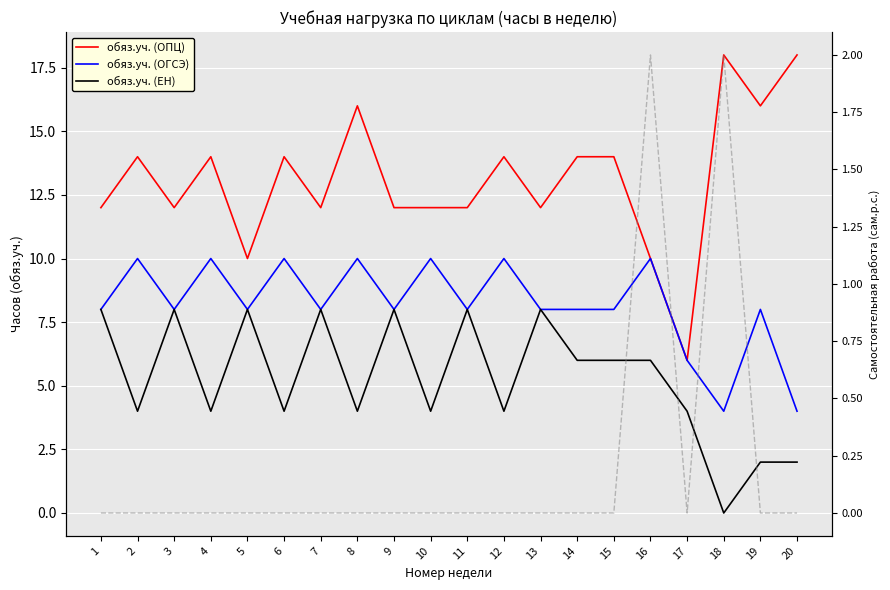

True or false: обяз.уч. (ОПЦ) and сам.р.с. (ОГСЭ) intersect in this chart.

False